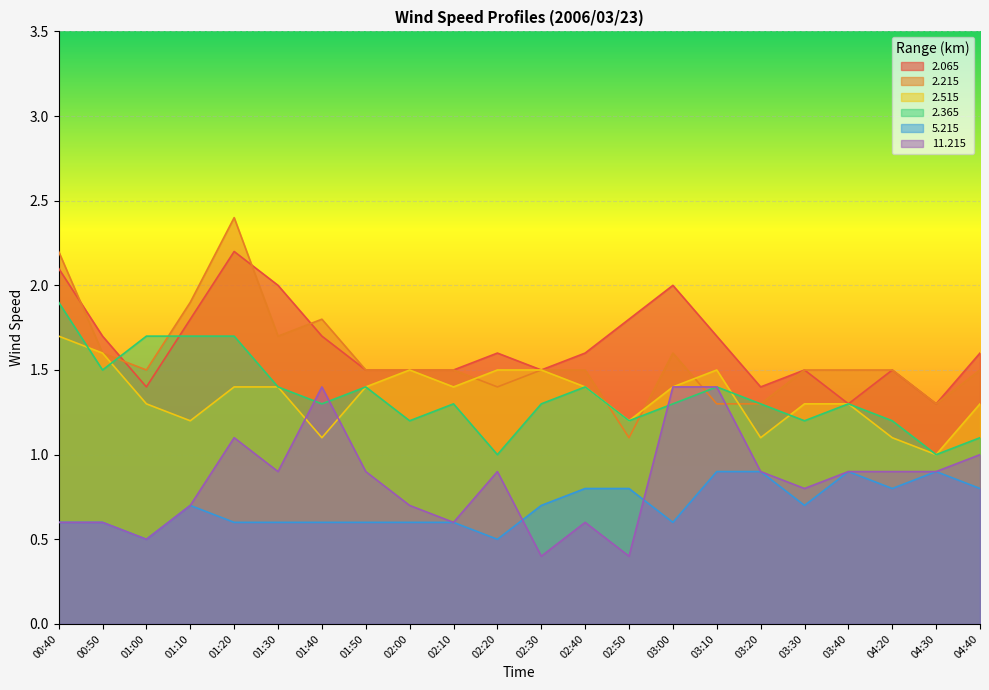

Rank the categories by 5.215 value from highest to lowest.

03:10, 03:20, 03:40, 04:30, 02:40, 02:50, 04:20, 04:40, 01:10, 02:30, 03:30, 00:40, 00:50, 01:20, 01:30, 01:40, 01:50, 02:00, 02:10, 03:00, 01:00, 02:20